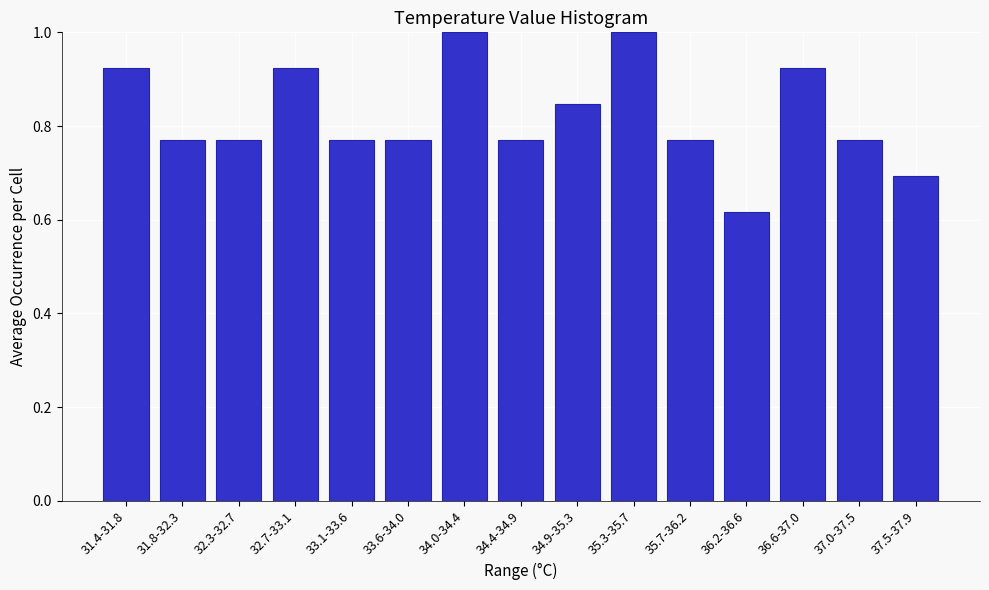

What position from the right is 34.4-34.9?

8